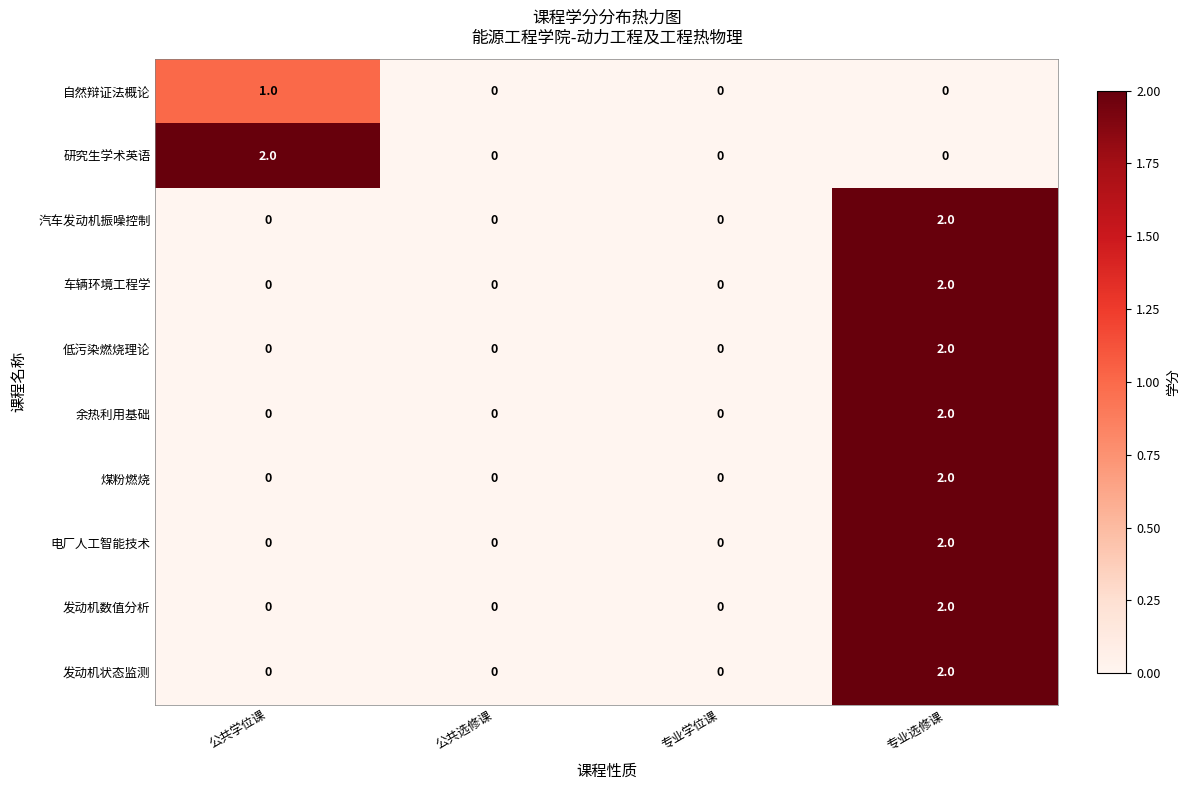

How many 发动机状态监测 values are between 0 and 2?

4